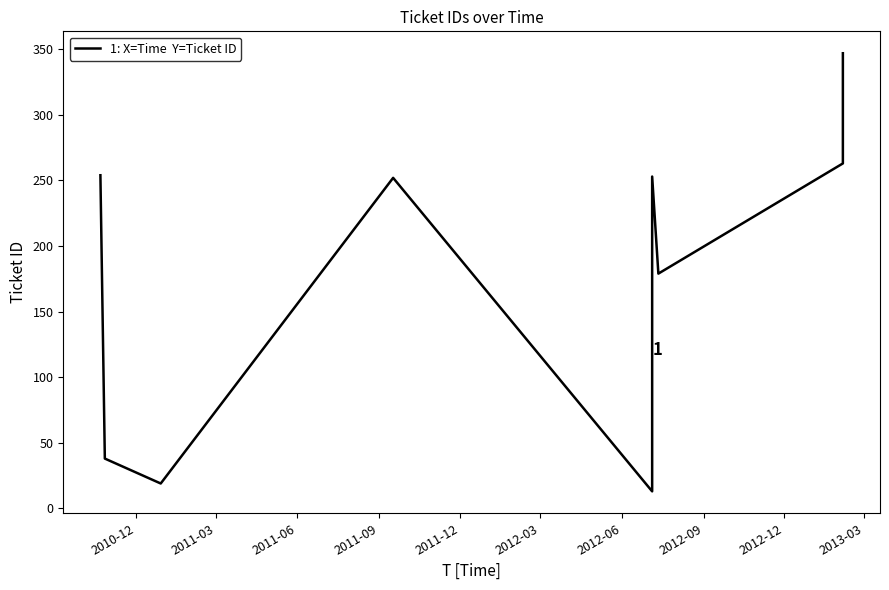

Reading right to left, transcribe all the data shown in this chart.

347	263	179	253	117	13	252	19	38	254